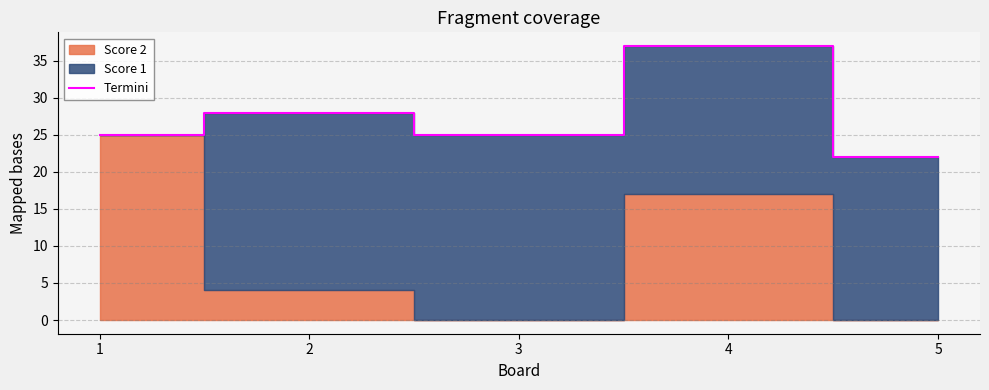

What is the average value?

27